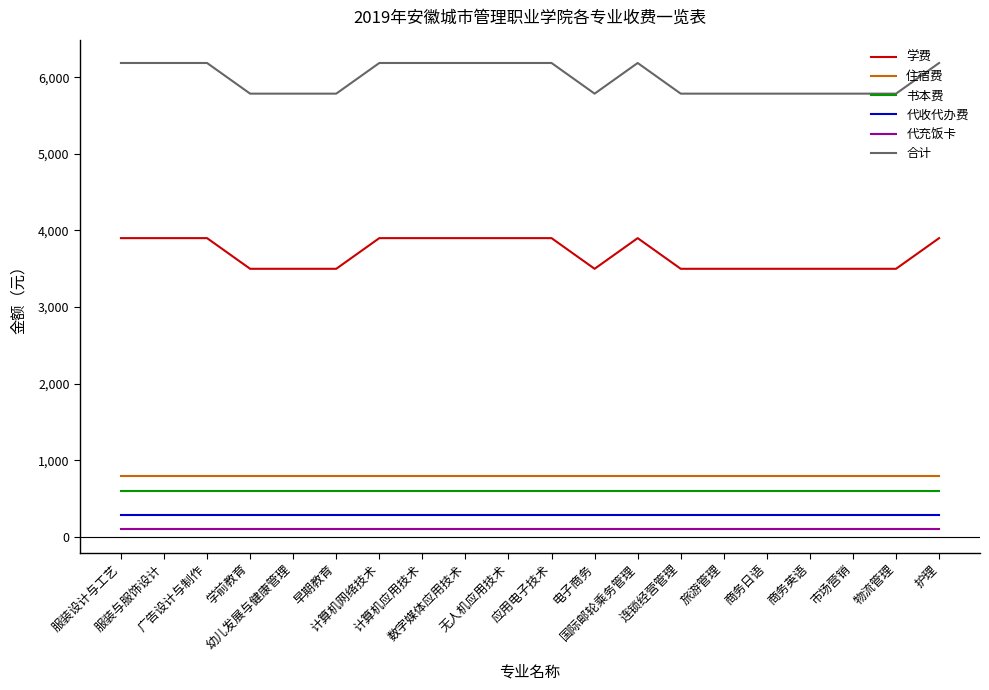

Which series has the largest total across all categories?

合计